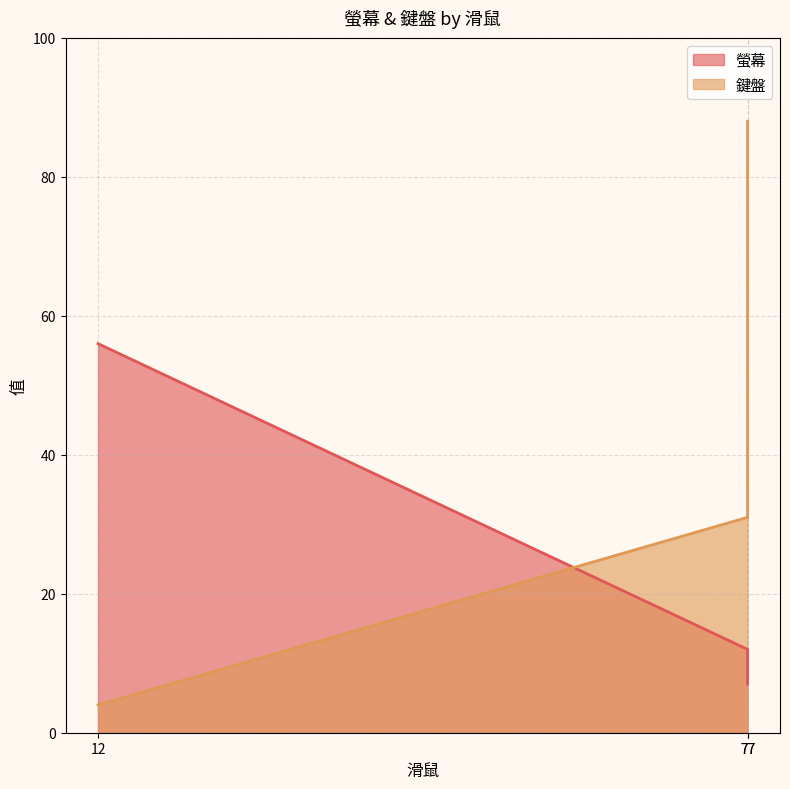

What is the difference between the maximum and second lowest values in the 螢幕 series?

44